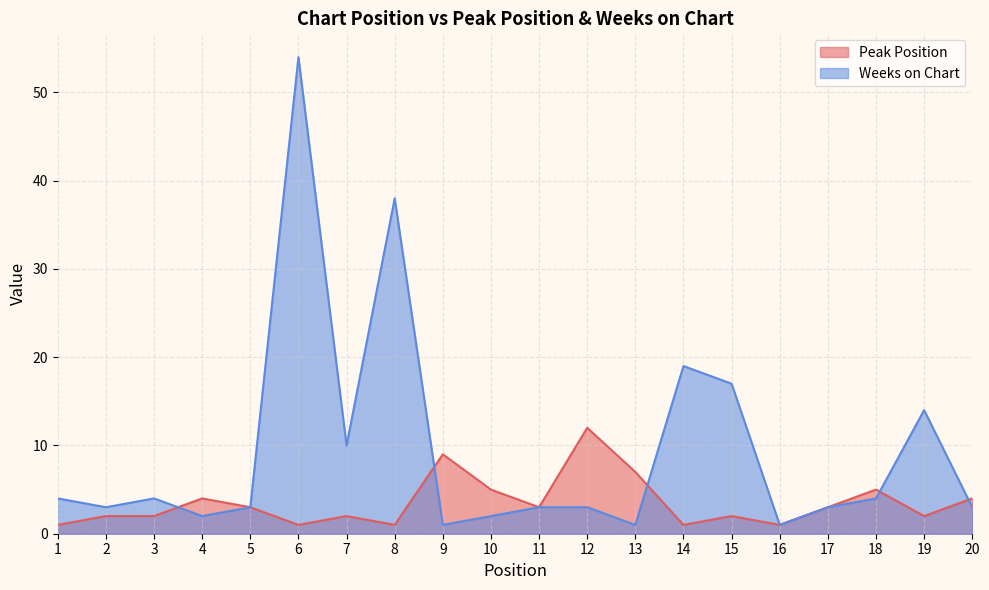

Count the number of data series in this chart.

2